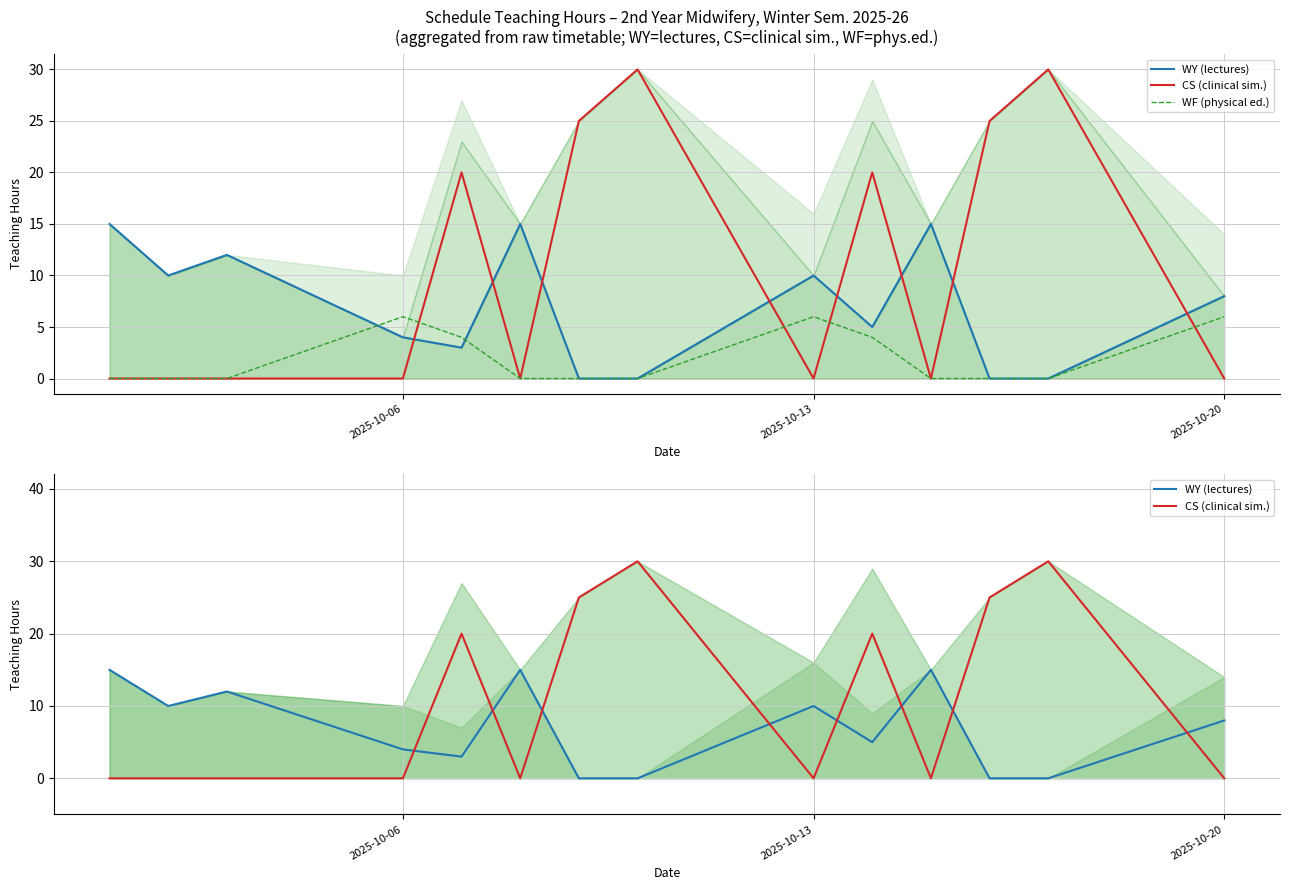

How many values in CS (clinical sim.) are above zero?

6